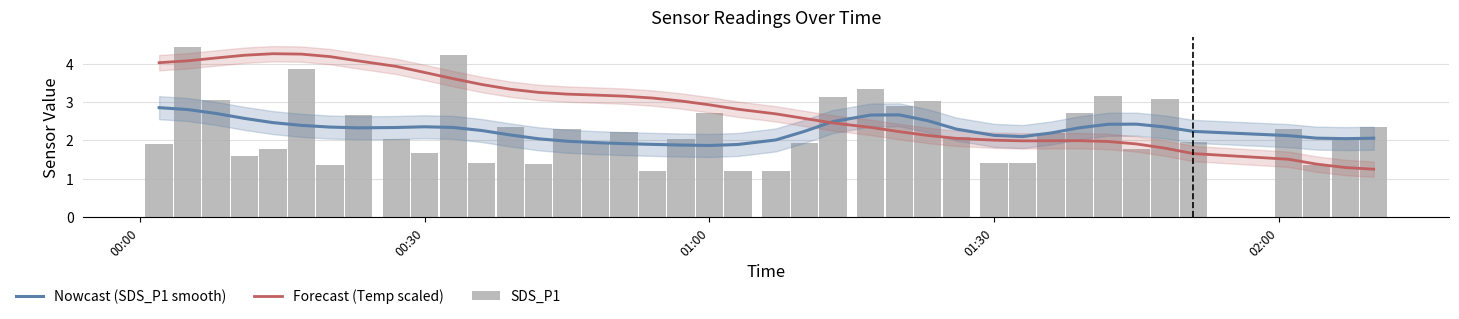

What are all the series names shown in the legend?

Nowcast (SDS_P1 smooth), Forecast (Temp scaled), SDS_P1